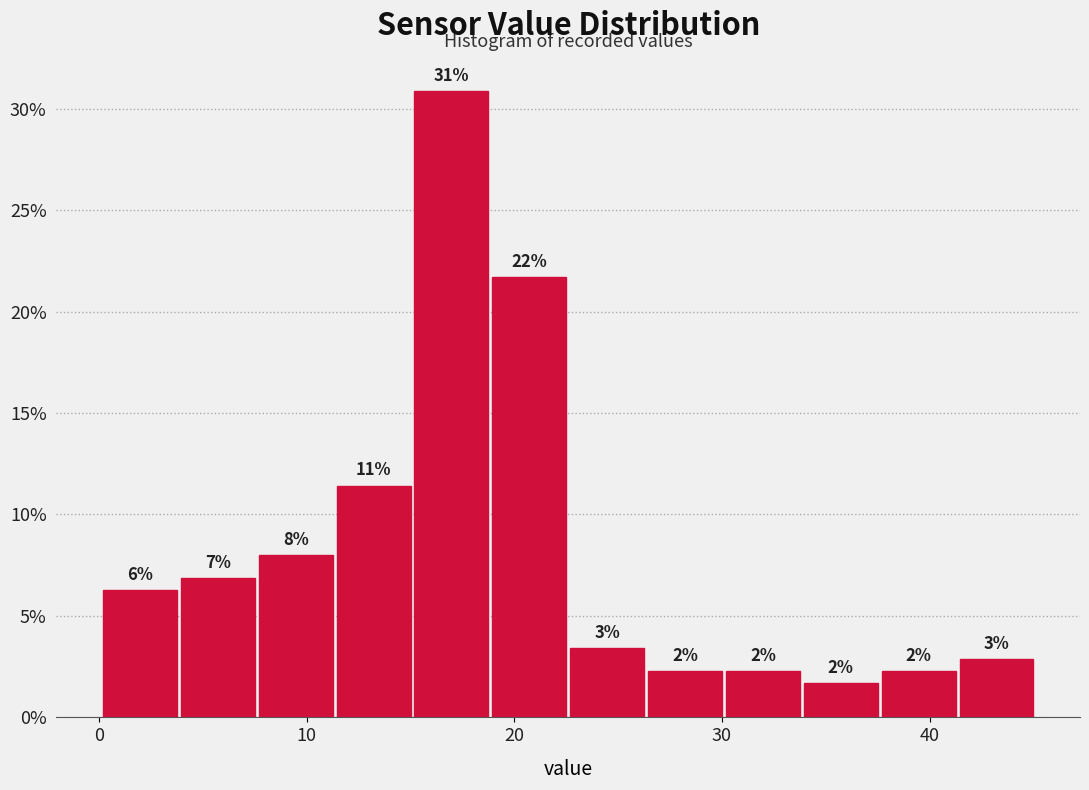

Read against the x-axis, roughly where is the centre of the tallest bar?

17